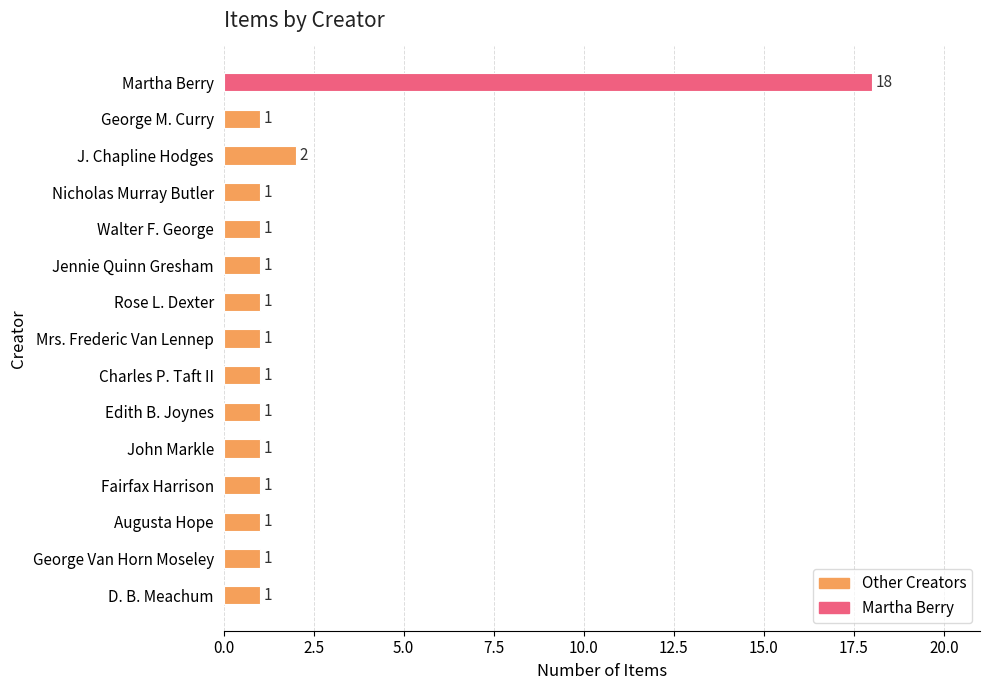

What is the label of the 10th bar from the bottom?

Jennie Quinn Gresham